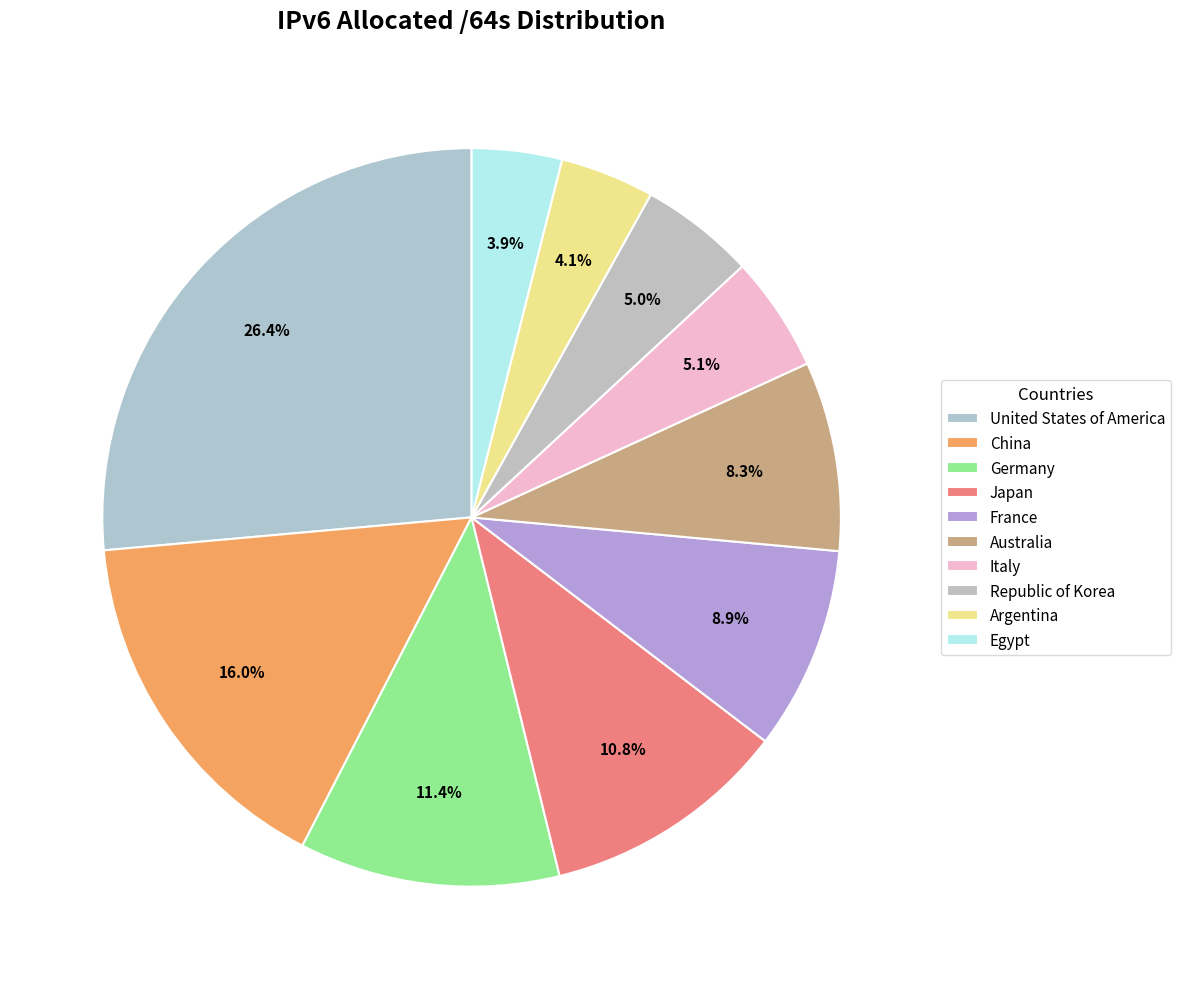

To the nearest percent, what is the average slice percentage?

10%